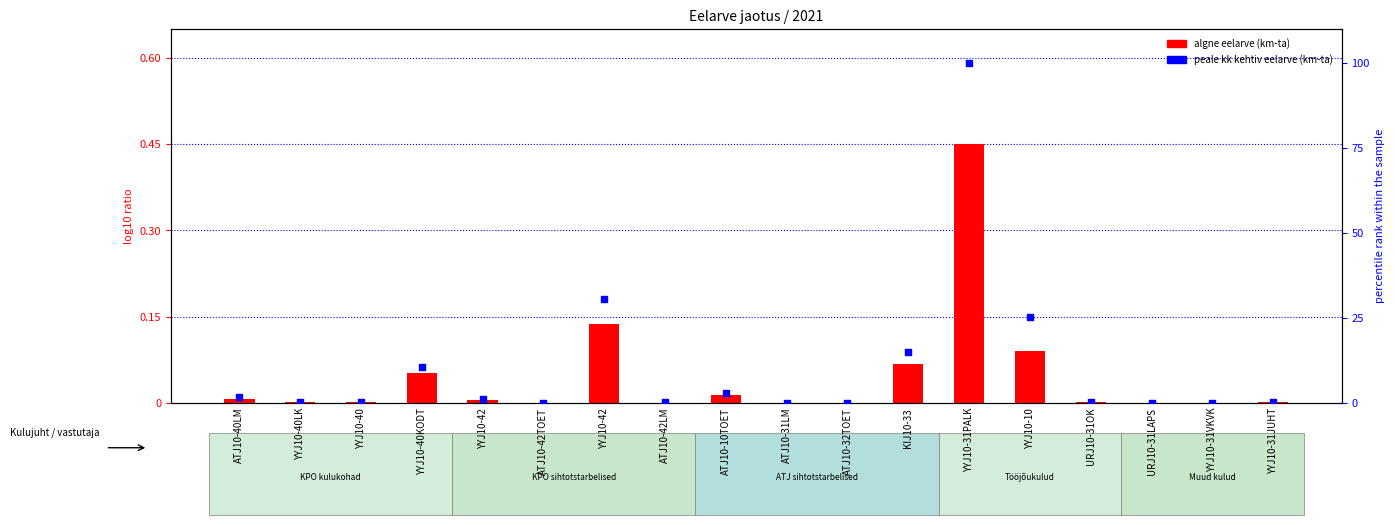

Which series has the largest total across all categories?

peale kk kehtiv eelarve (km-ta)